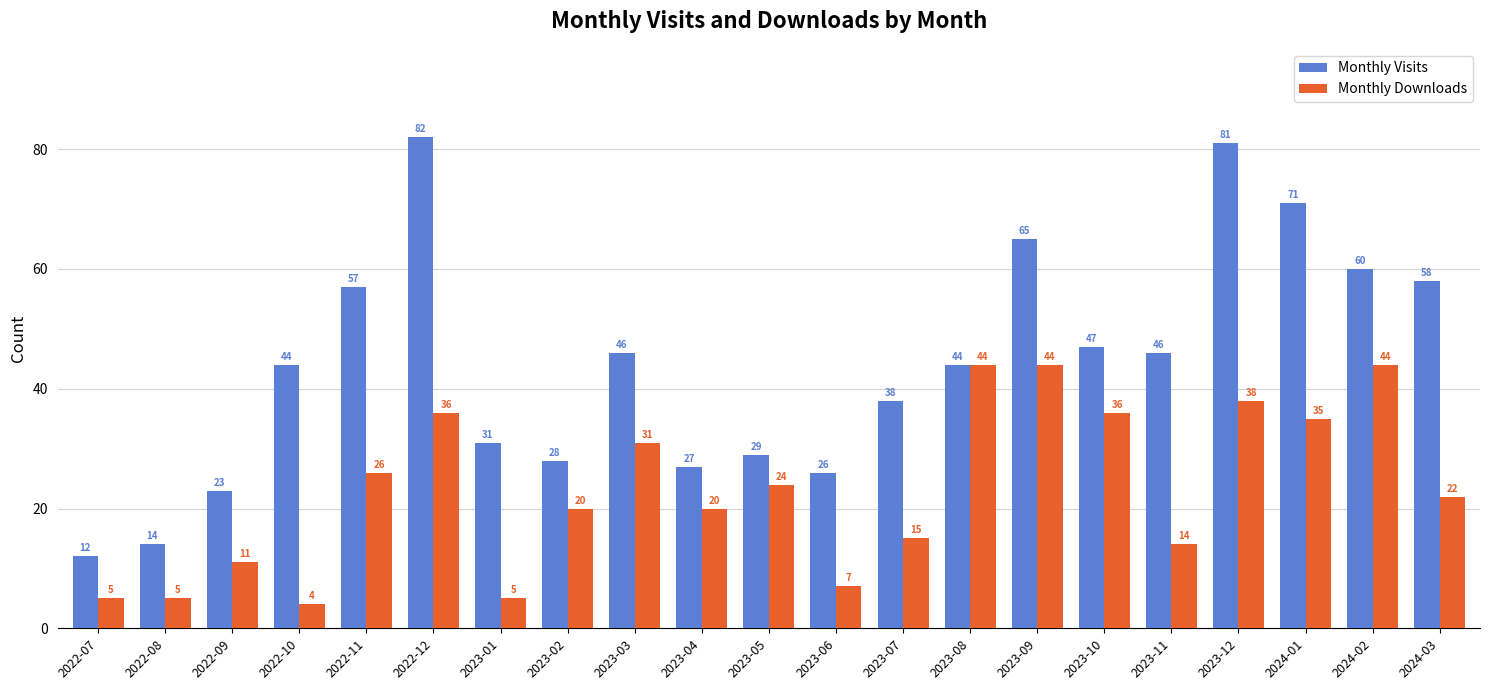

Which series changed the most between 2023-04 and 2023-10?

Monthly Visits